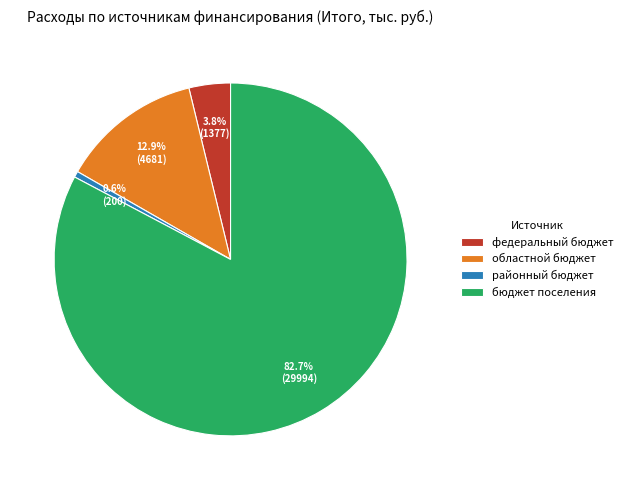

How many slices are in this pie chart?

4